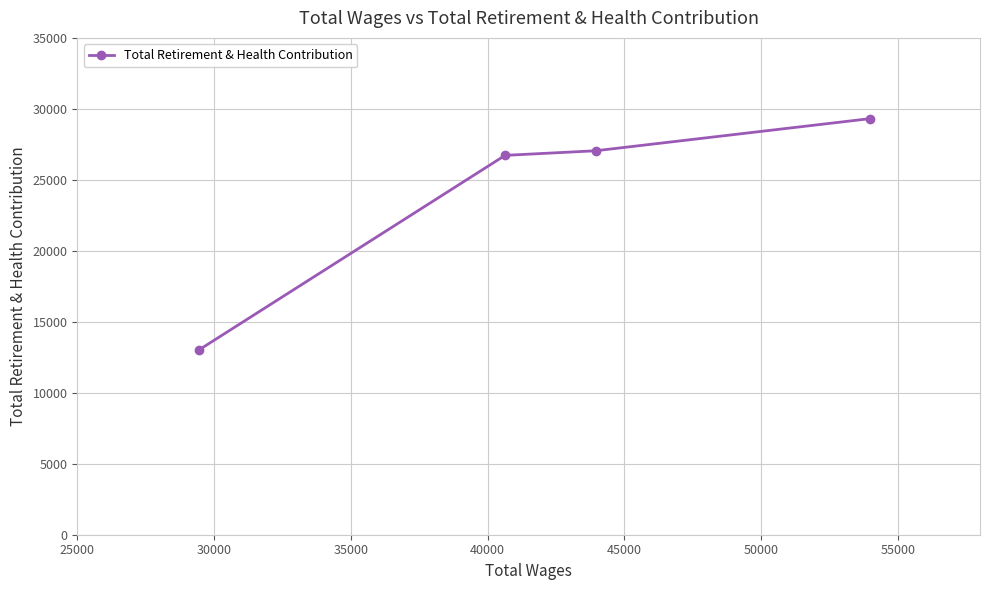

What is the value of the 1st point from the left?

13038.9